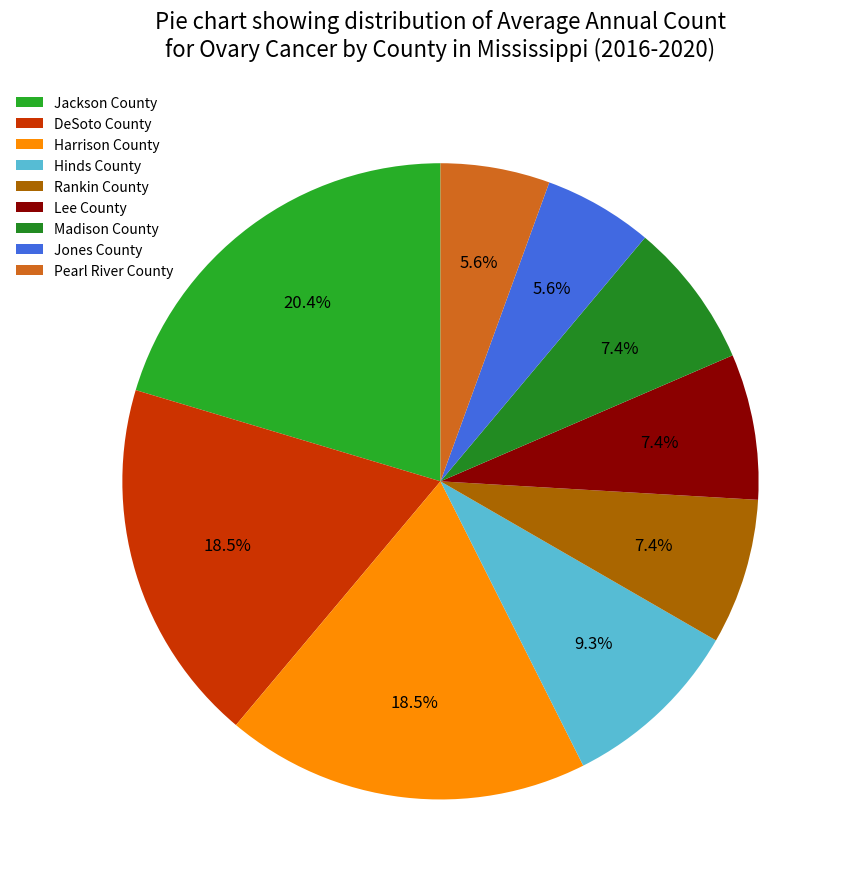

What percentage do Madison County and Rankin County together represent?

14.8%